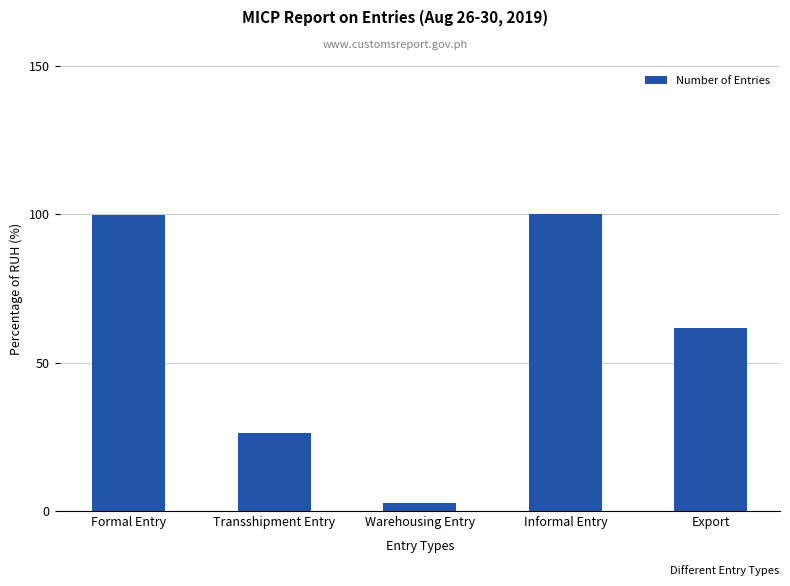

Read the value at Export.

61.7